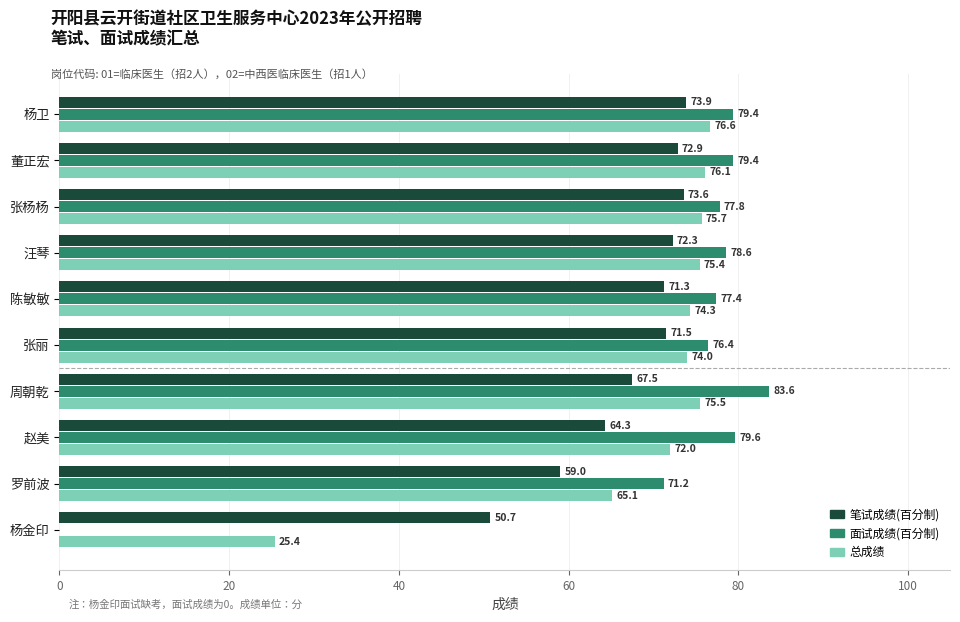

What is the sum of all 笔试成绩(百分制) values?

677.0